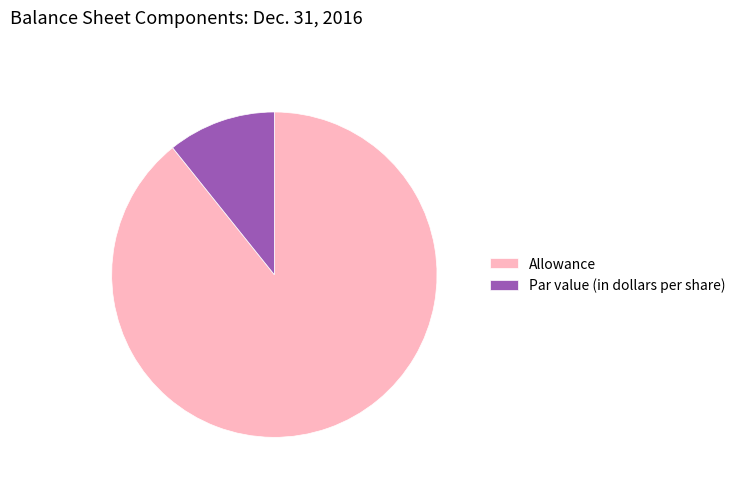

Is the sum of Allowance and Par value (in dollars per share) greater than half?

Yes